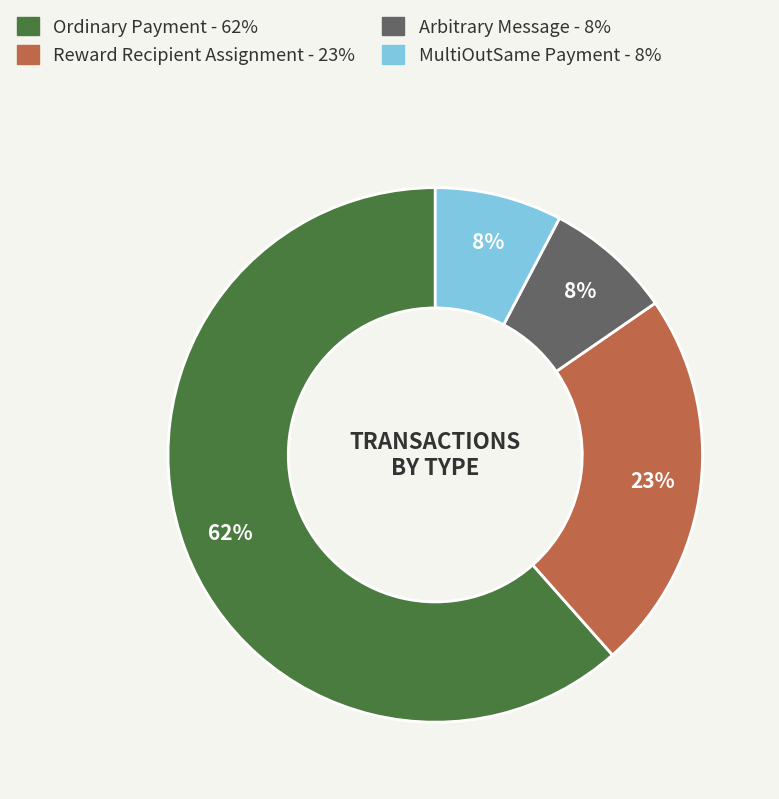

Which slice represents more than half of the pie?

Ordinary Payment